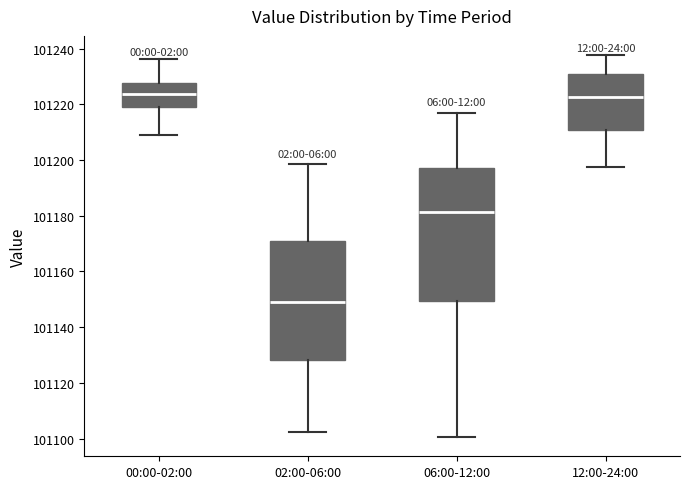

Which box is the tallest, from its lower edge to its upper edge?

06:00-12:00